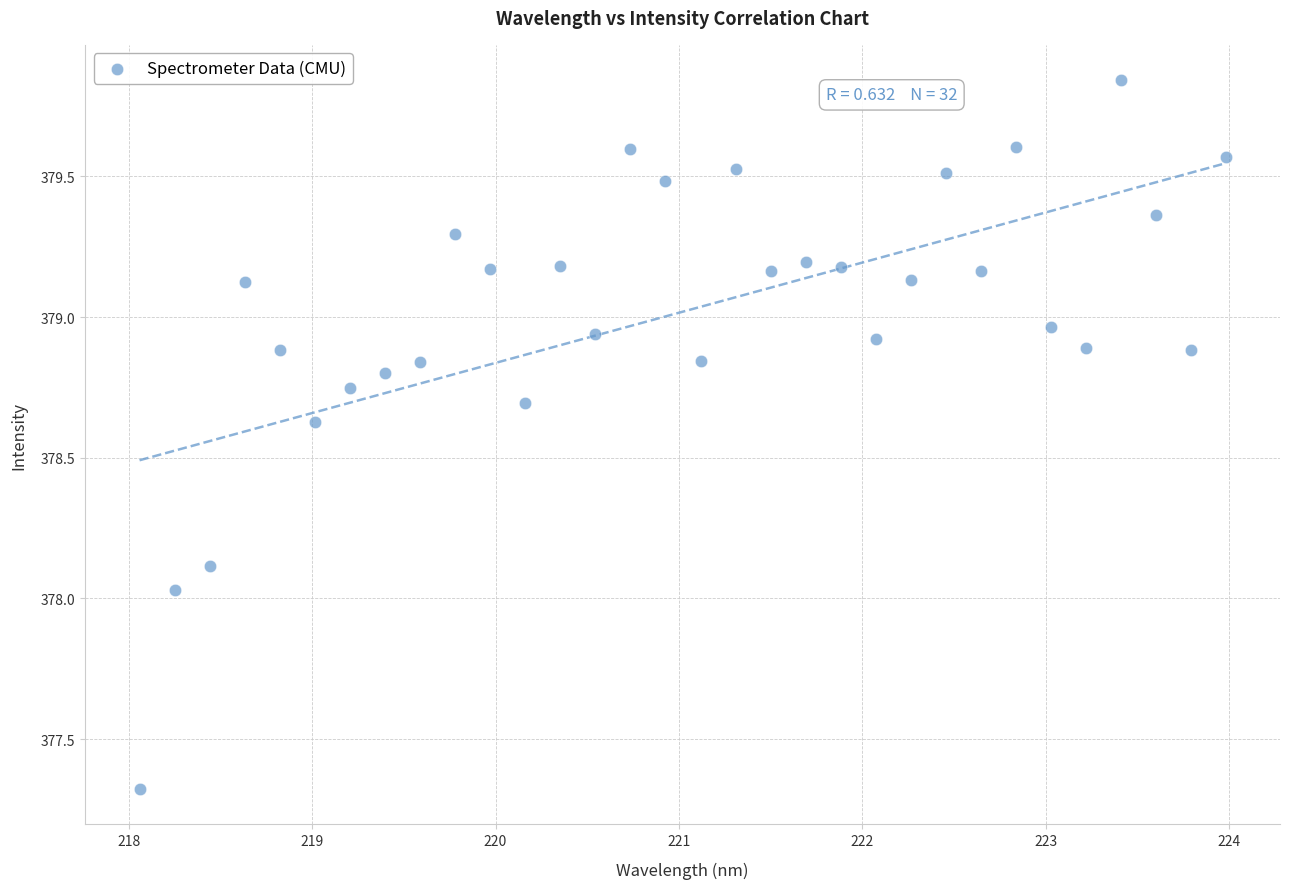

What is the range of X values (max minus min)?

5.9